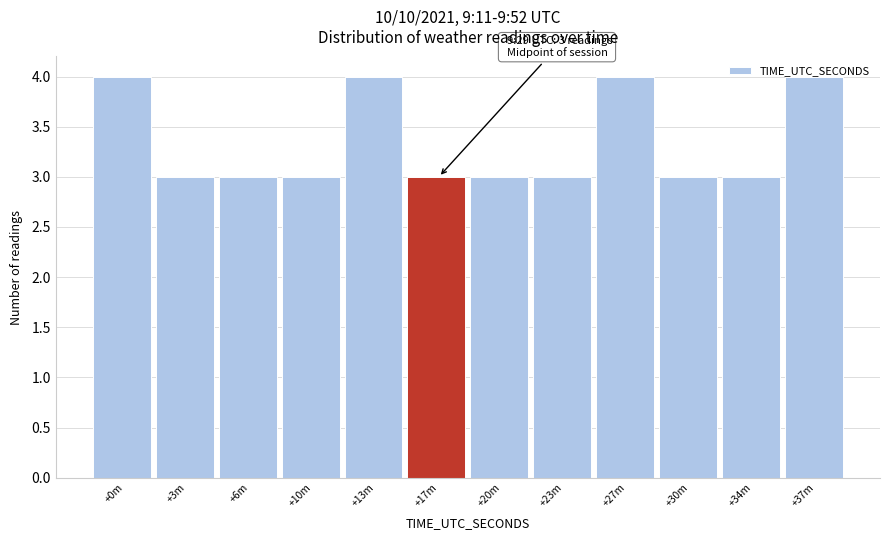

Is it true that the value at +34m is 4?

False